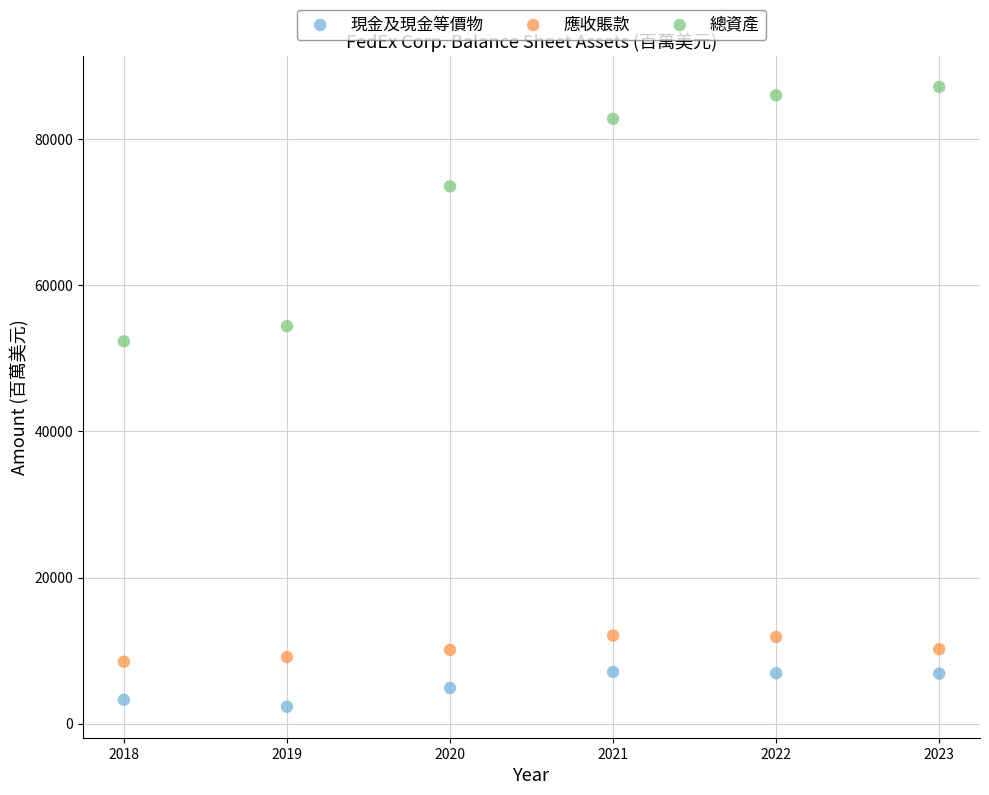

Which series has the widest spread of Y values?

總資產